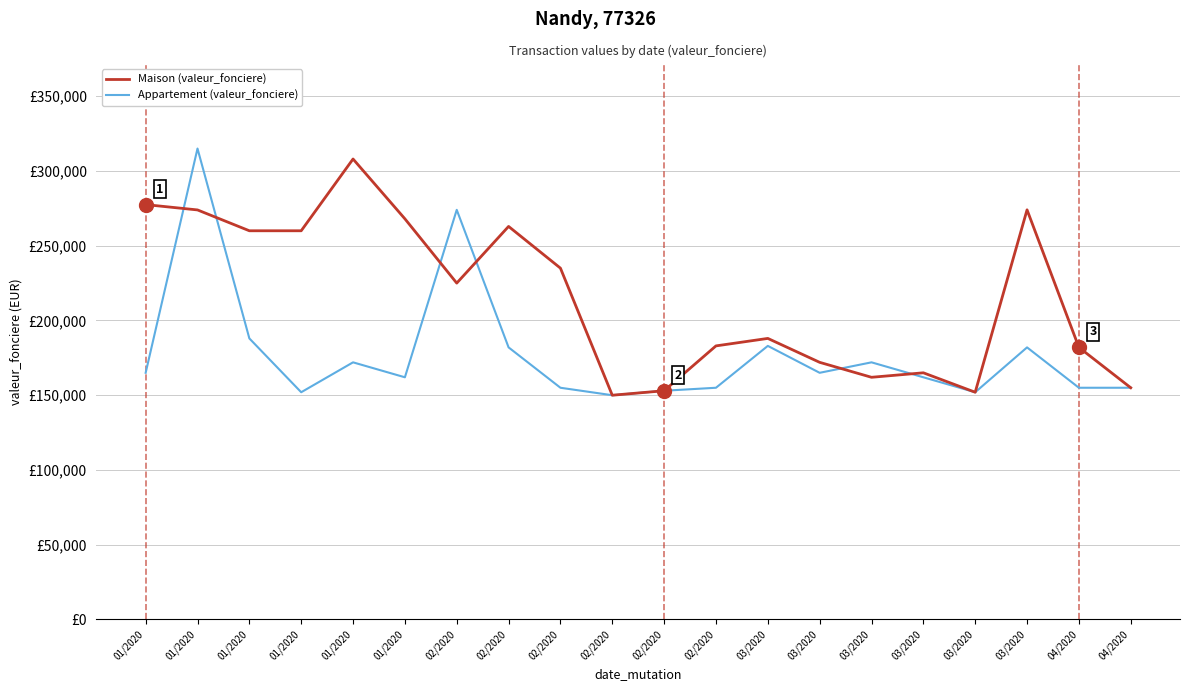

True or false: Maison (valeur_fonciere) and Appartement (valeur_fonciere) intersect in this chart.

True